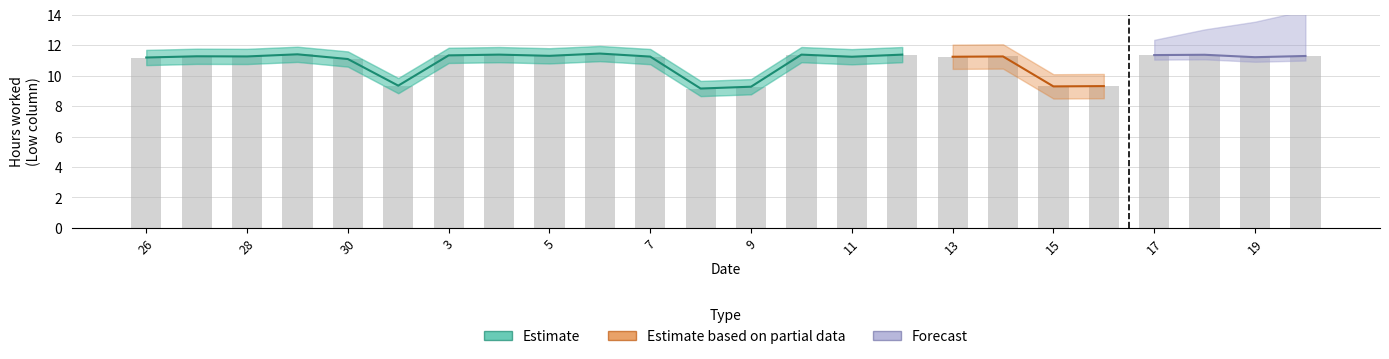

At which category is the sum across all series the highest?

6